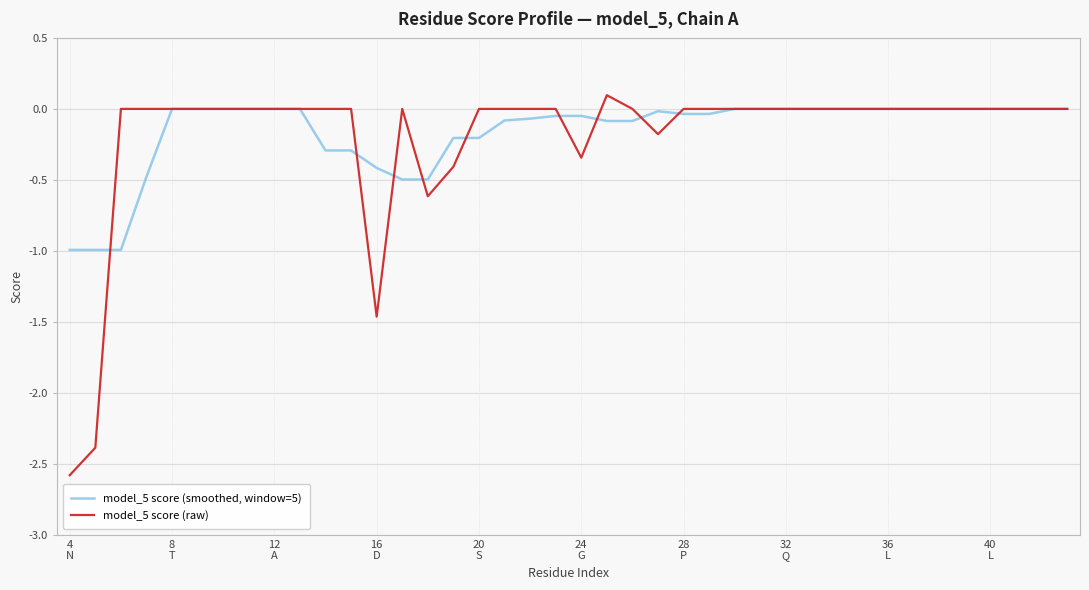

Rank the series by their average value, from highest to lowest.

model_5 score (smoothed, window=5), model_5 score (raw)